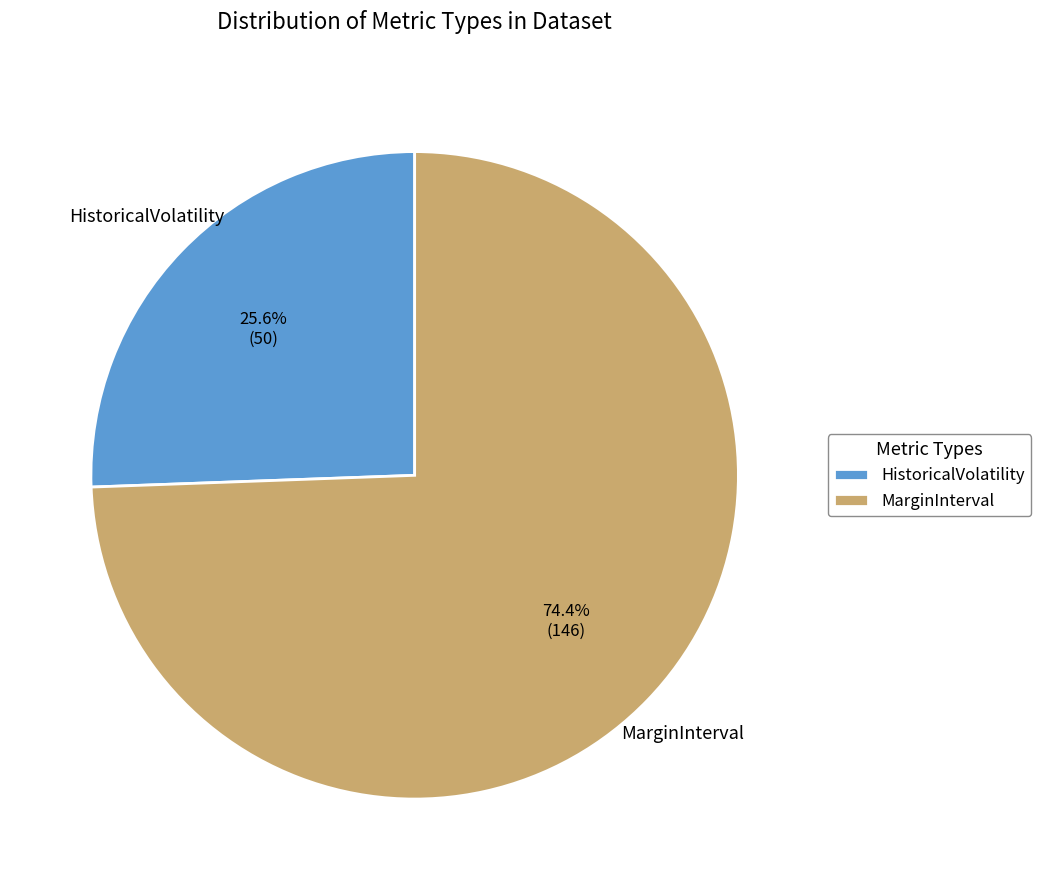

Approximately how many times larger is the value at MarginInterval compared to HistoricalVolatility?

2.9